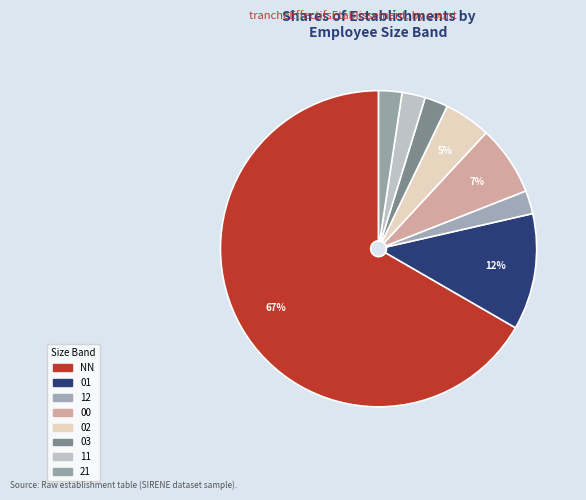

What percentage is NOT represented by 21?

97.6%